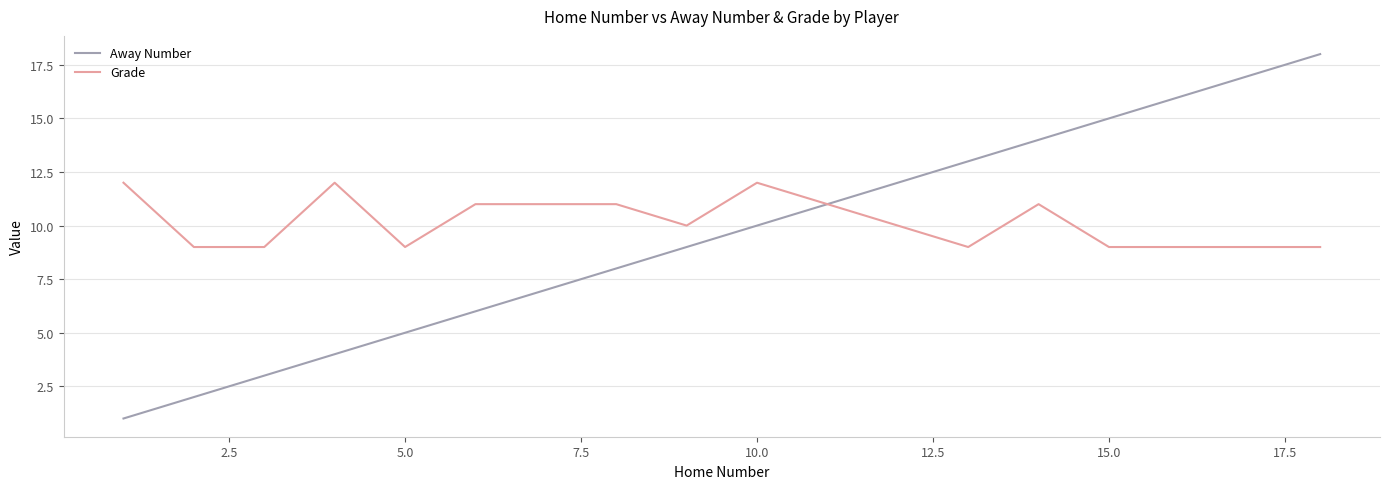

Which series ends up on top after the final intersection of Grade and Away Number?

Away Number